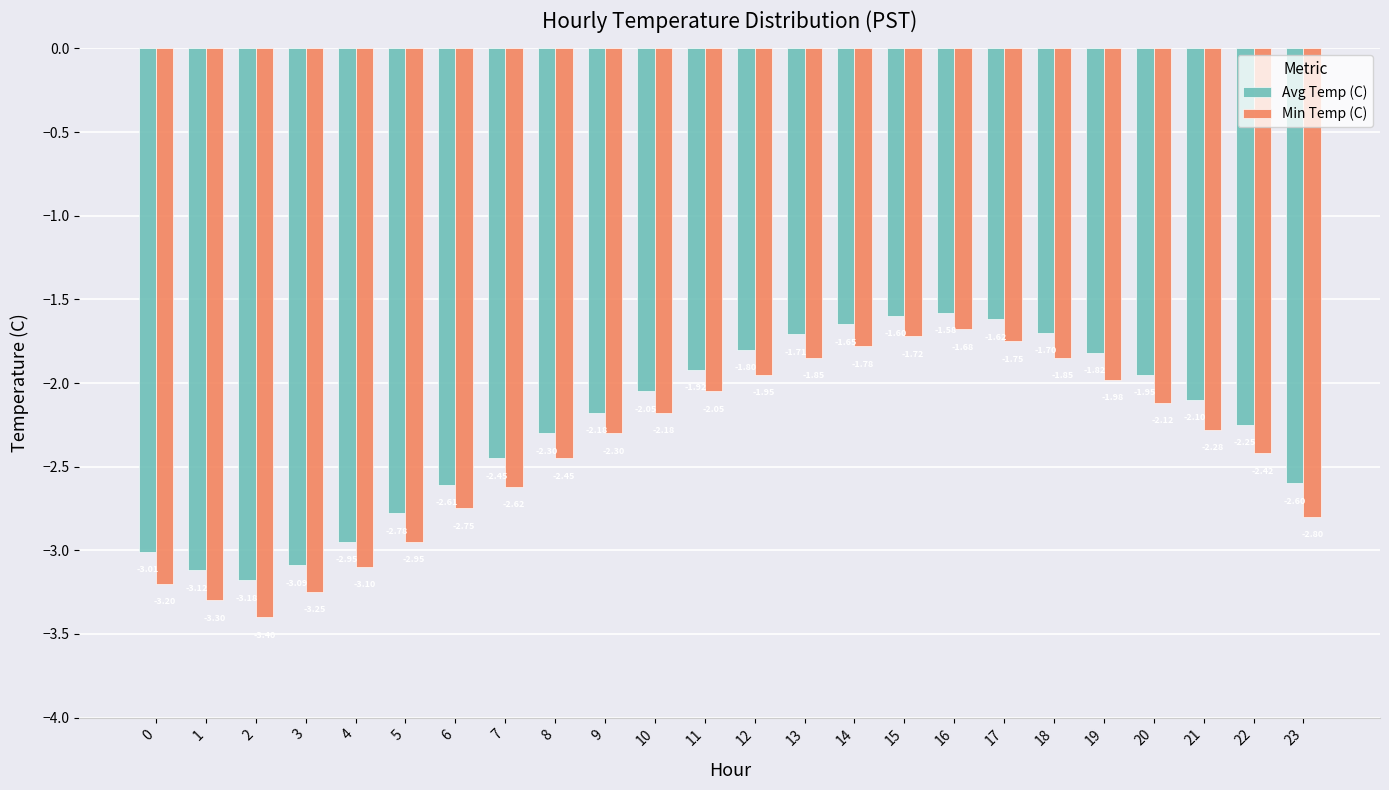

Does the chart contain any negative values?

Yes